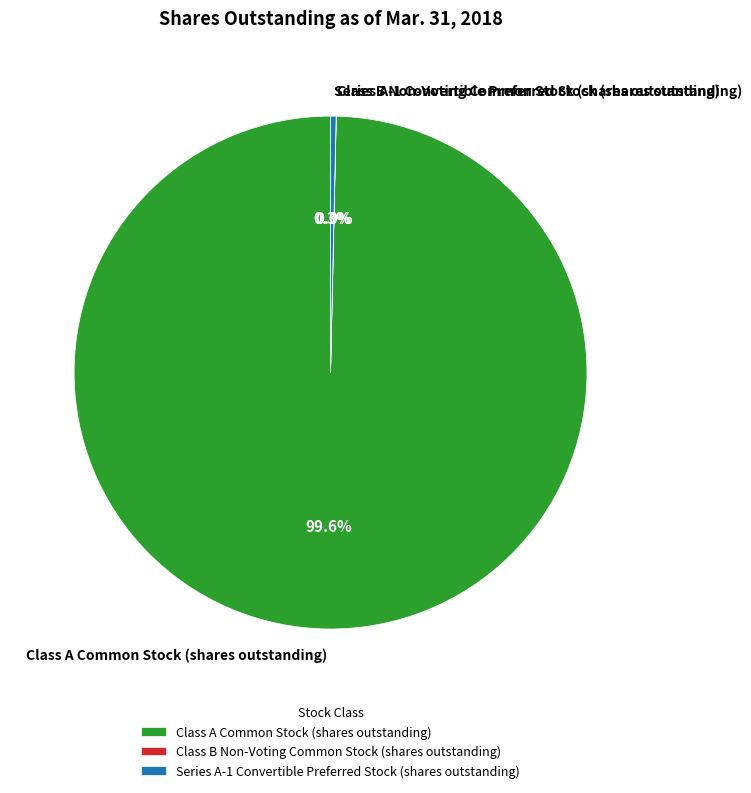

What percentage is the Class A Common Stock (shares outstanding) slice, to the nearest percent?

100%